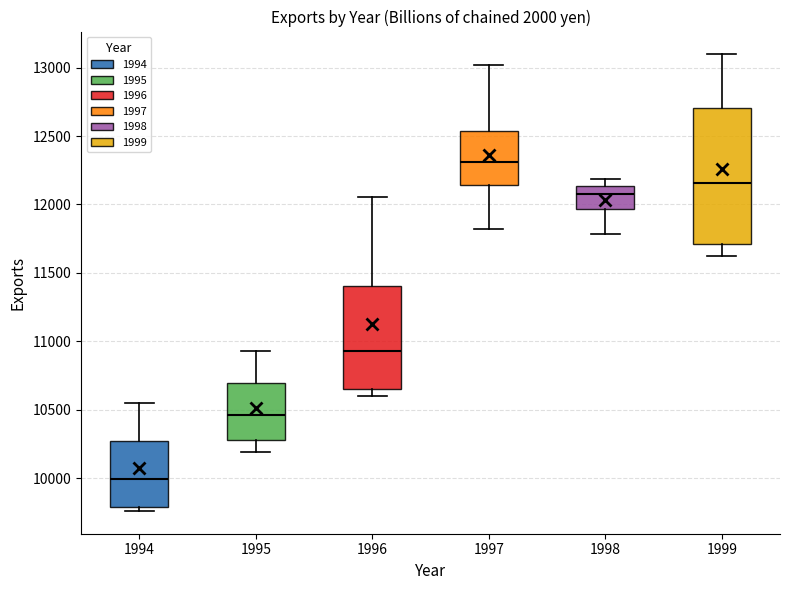

Reading left to right, transcribe this box plot: for each box, give where its median line is, the range the box spans, and where its two whiskers end, as read against the y-axis. The values are not printed on the chart, so give them approximately, as read against the axis.

1994: median 10000, box 9800 to 10250, whiskers 9750 to 10550
1995: median 10450, box 10300 to 10700, whiskers 10200 to 10950
1996: median 10950, box 10650 to 11400, whiskers 10600 to 12050
1997: median 12300, box 12150 to 12550, whiskers 11800 to 13000
1998: median 12050, box 11950 to 12150, whiskers 11800 to 12200
1999: median 12150, box 11700 to 12700, whiskers 11600 to 13100